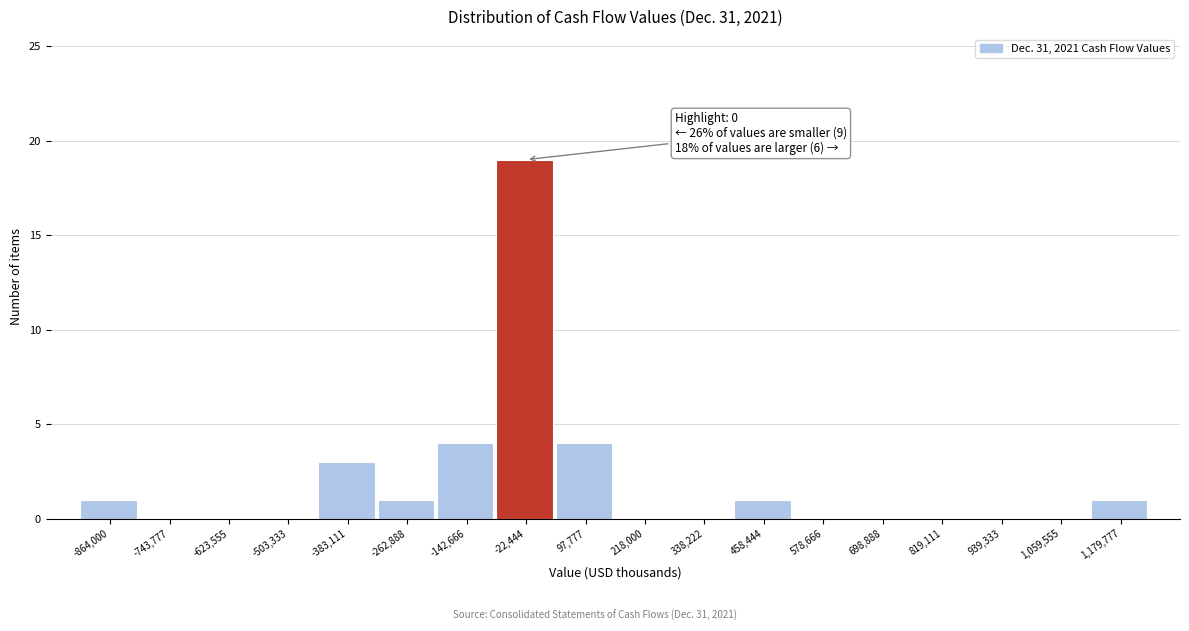

Reading left to right, extract all data points from this chart.

-864,000=1	-743,777=0	-623,555=0	-503,333=0	-383,111=3	-262,888=1	-142,666=4	-22,444=19	97,777=4	218,000=0	338,222=0	458,444=1	578,666=0	698,888=0	819,111=0	939,333=0	1,059,555=0	1,179,777=1